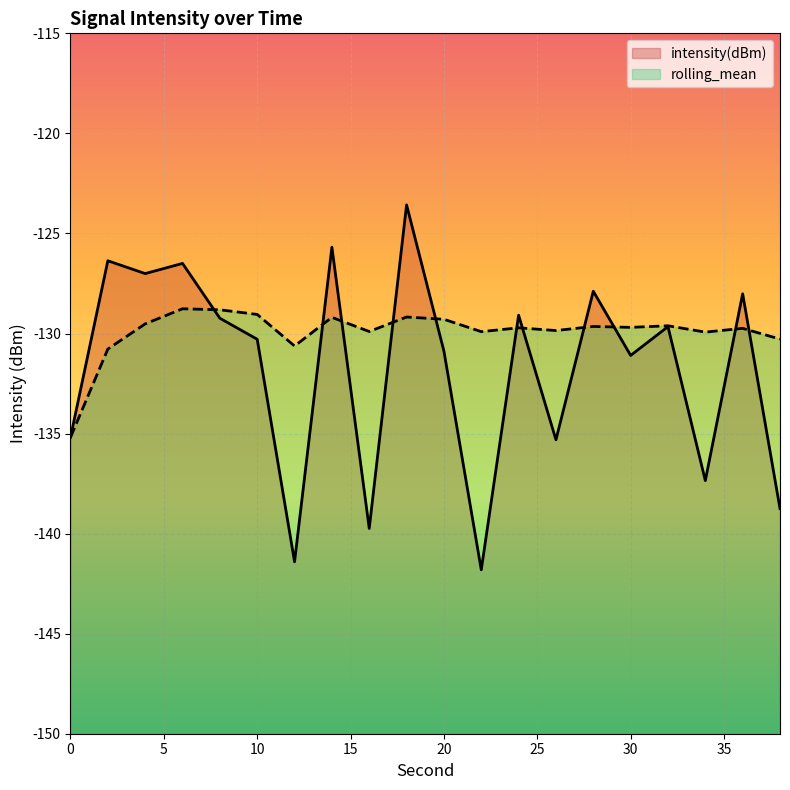

Where is rolling_mean nearest to the value -131?

2